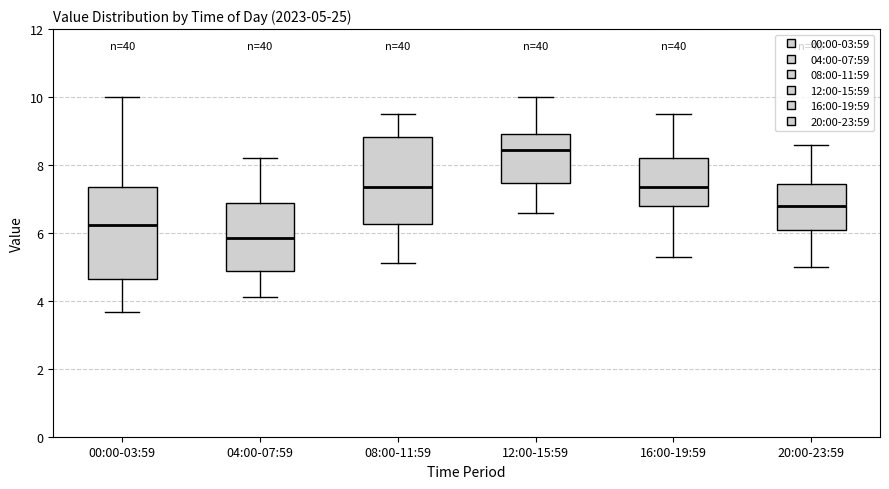

Which box has the highest median line?

12:00-15:59